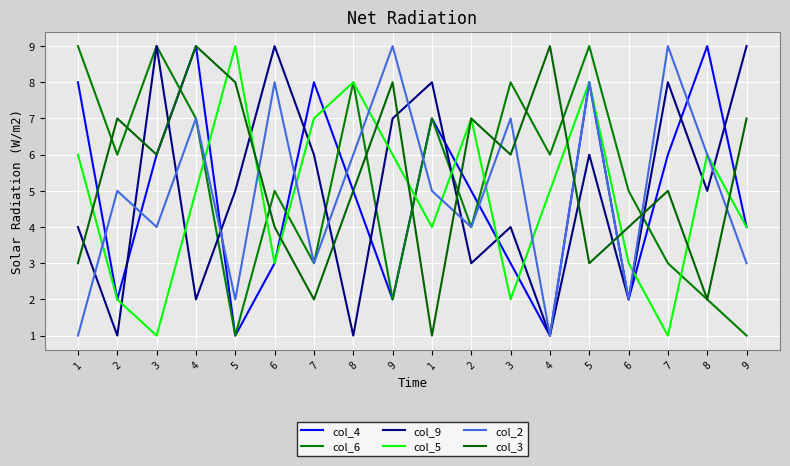

Does the chart display data point markers on the line(s)?

No